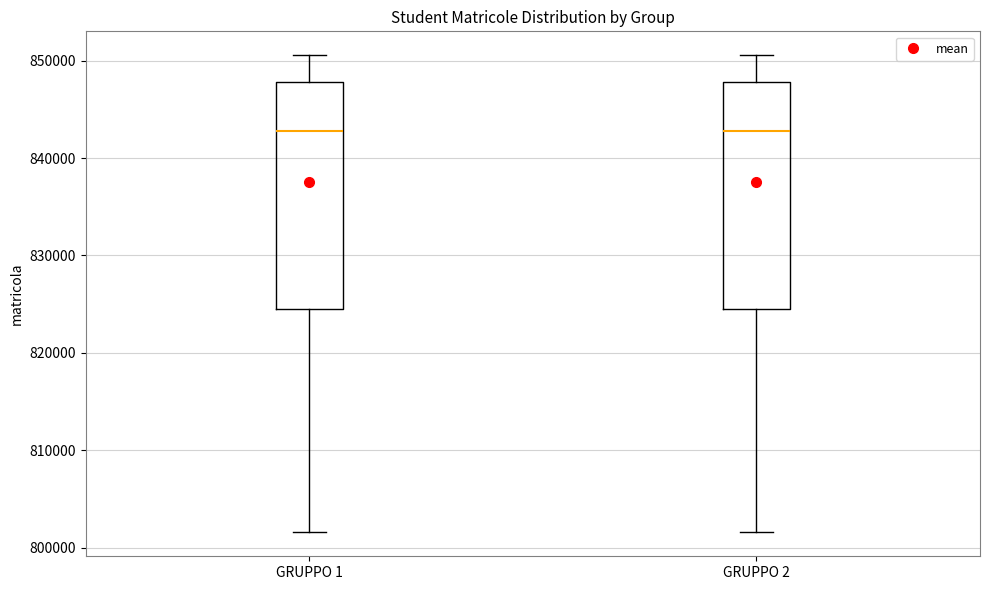

Where is the upper edge of the box for GRUPPO 1 on the y-axis? The values are not printed on the chart, so give them approximately, as read against the axis.

848000